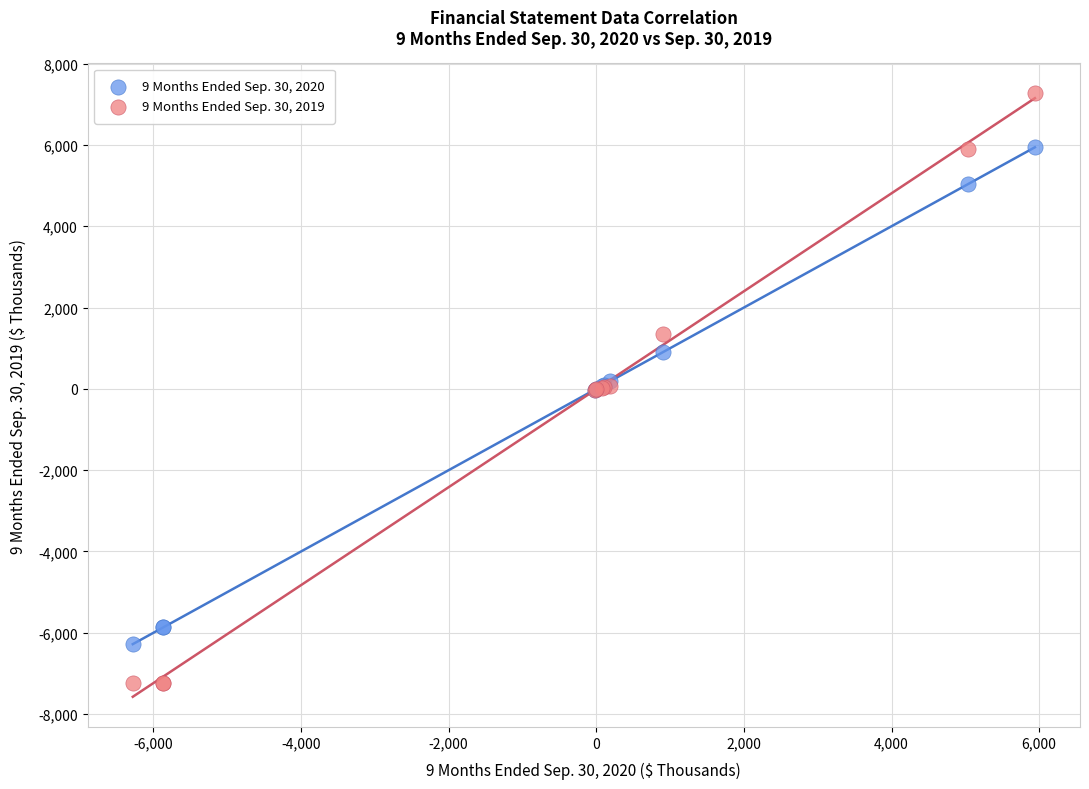

Which series has the widest spread of Y values?

9 Months Ended Sep. 30, 2019